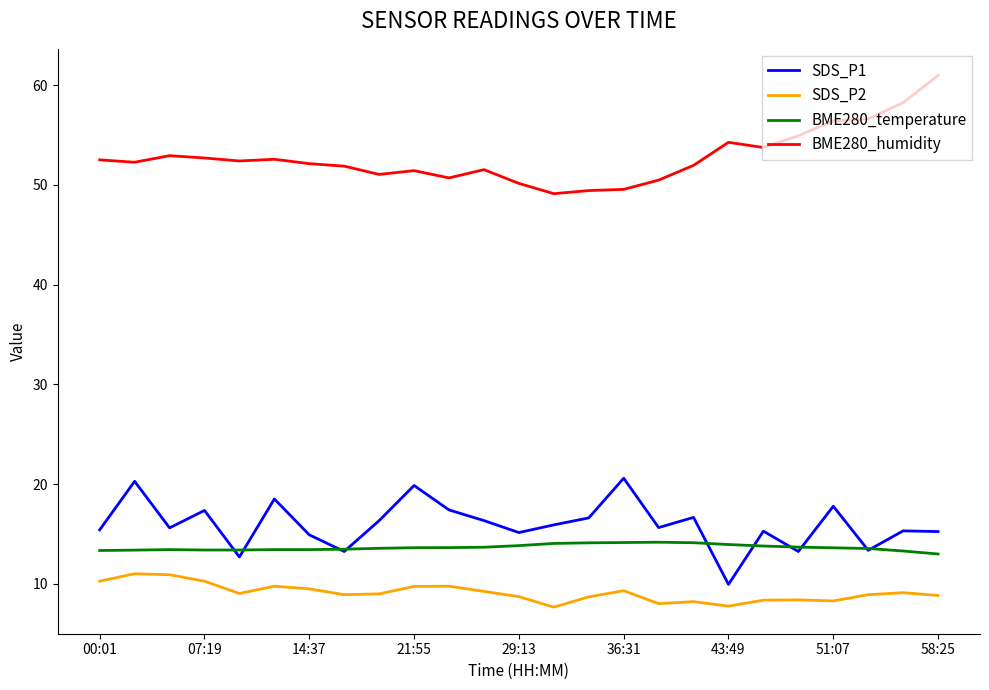

Which series has the largest total across all categories?

BME280_humidity